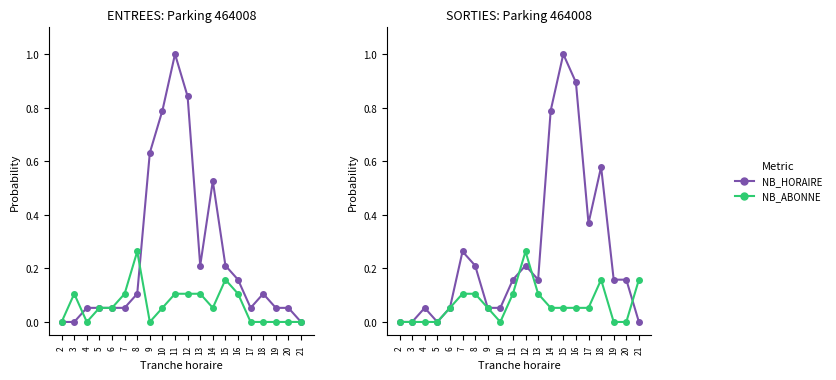

Which series has the largest total across all categories?

NB_HORAIRE